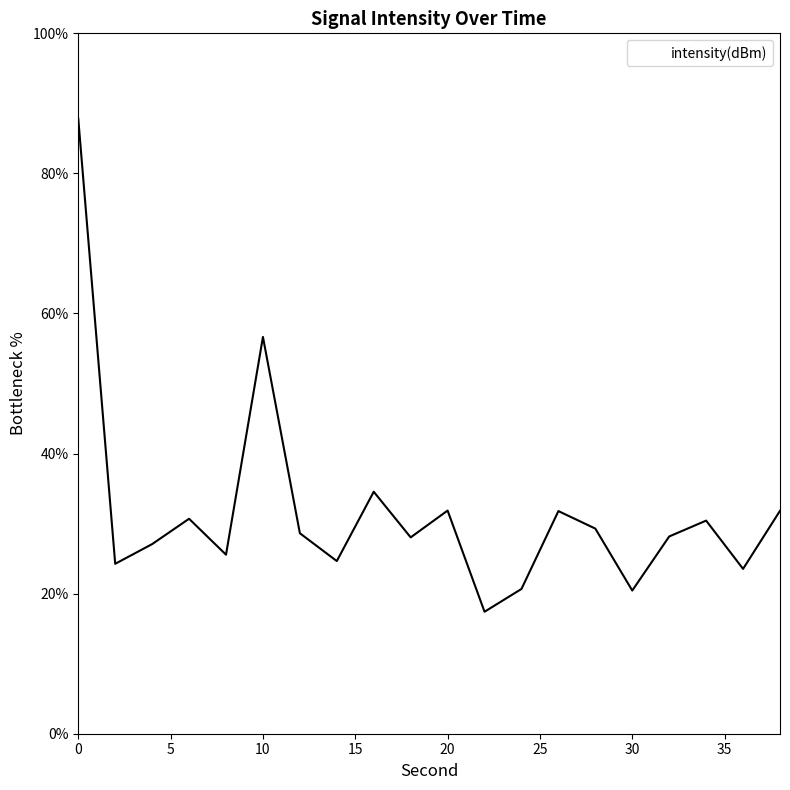

What is the difference between the maximum and minimum values?

70.4